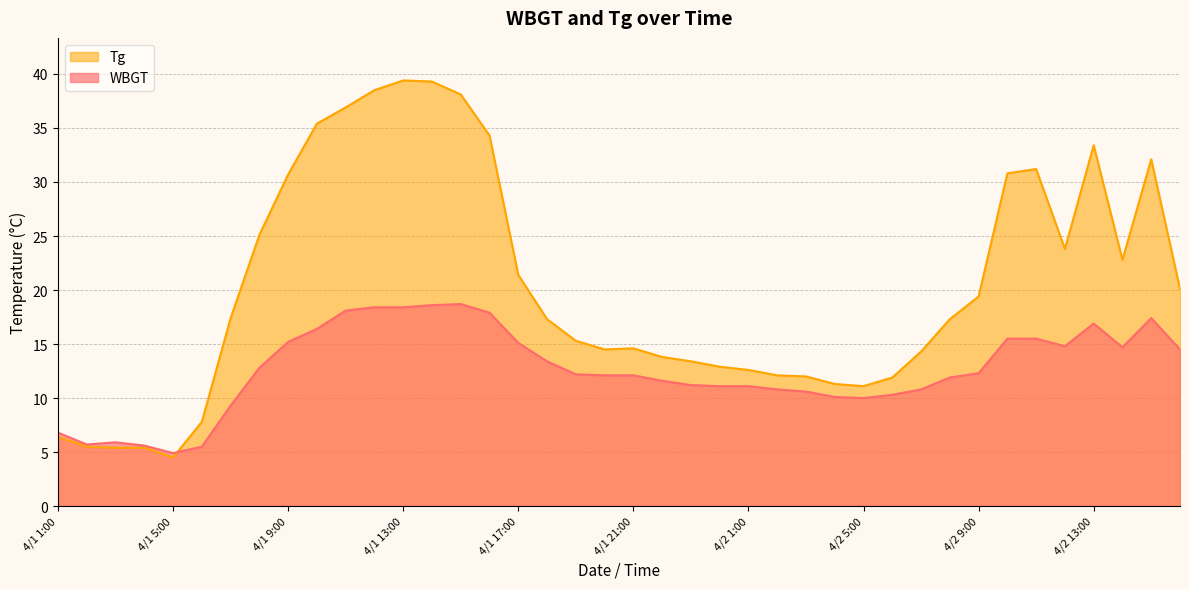

What is the label of the 38th point from the left?

4/2 14:00